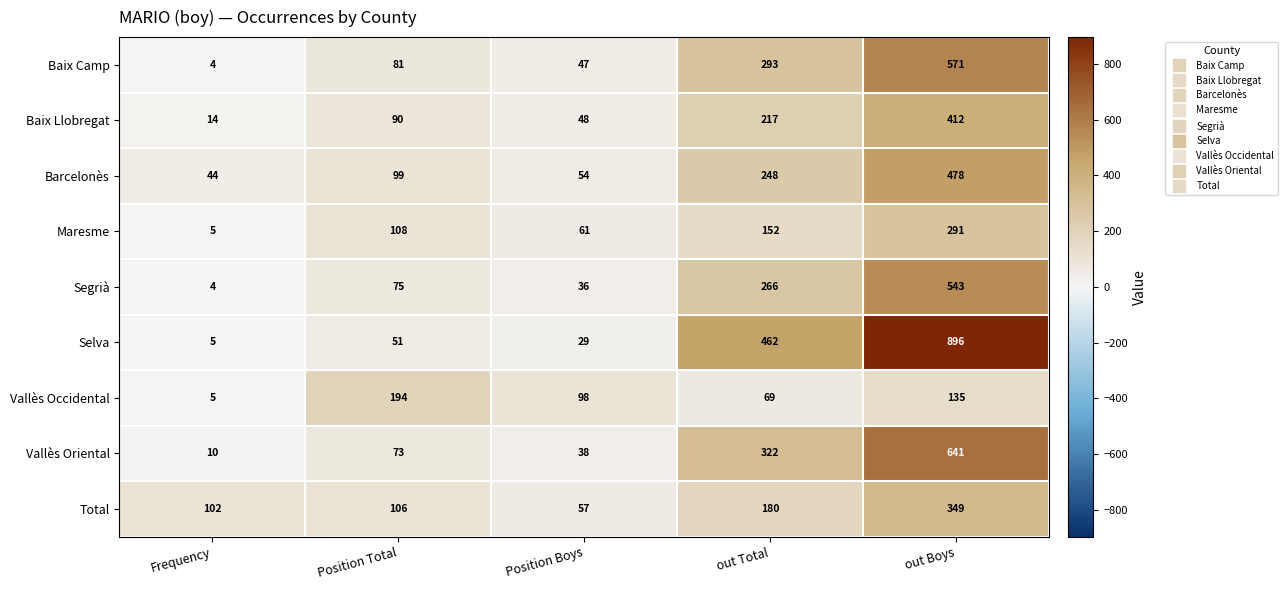

Which series has the largest range (max minus min)?

Selva